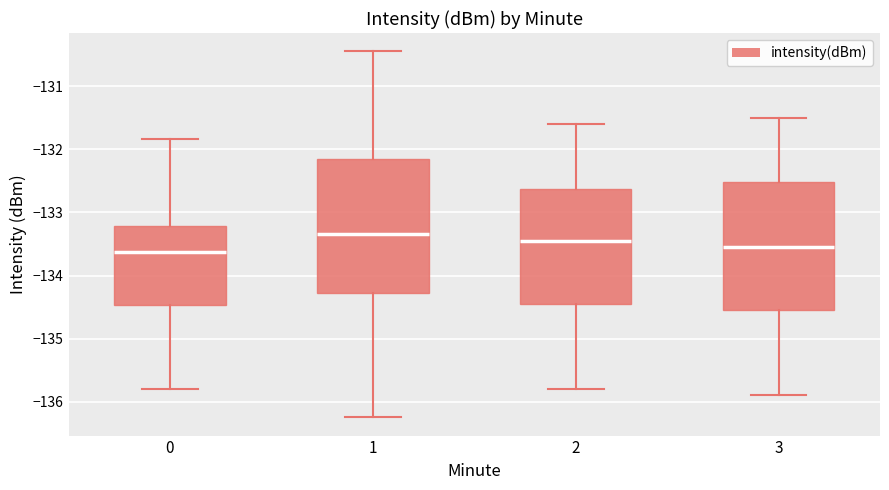

Reading left to right, transcribe this box plot: for each box, give where its median line is, the range the box spans, and where its two whiskers end, as read against the y-axis. The values are not printed on the chart, so give them approximately, as read against the axis.

0: median -133.6, box -134.5 to -133.2, whiskers -135.8 to -131.8
1: median -133.3, box -134.3 to -132.1, whiskers -136.2 to -130.4
2: median -133.4, box -134.4 to -132.6, whiskers -135.8 to -131.6
3: median -133.5, box -134.5 to -132.5, whiskers -135.9 to -131.5